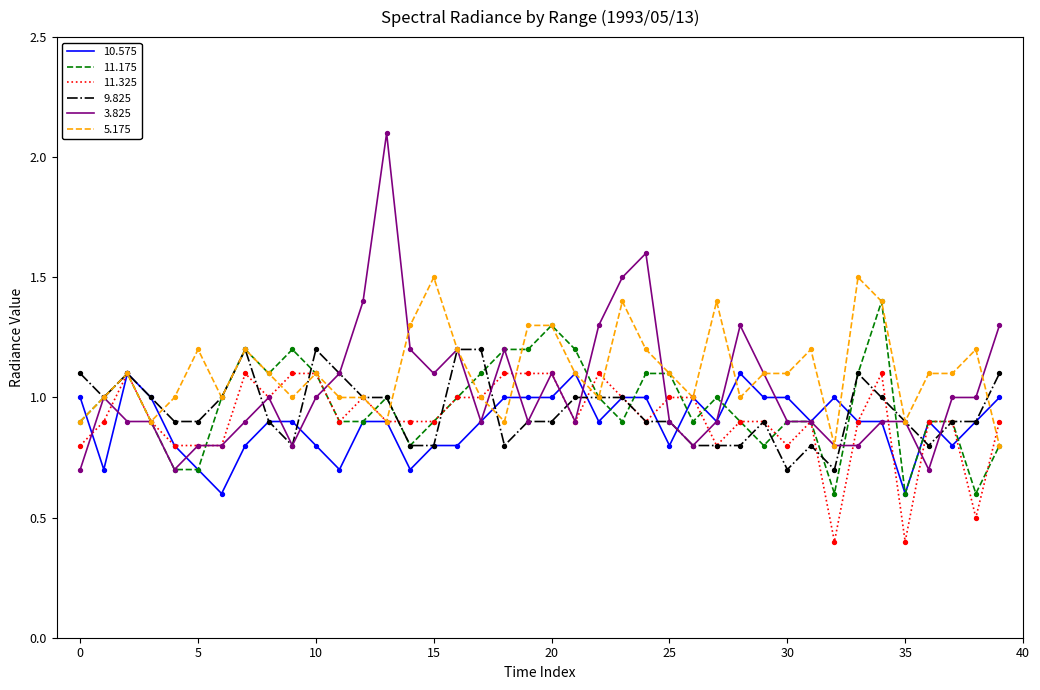

At how many categories does at least one series exceed 0?

40